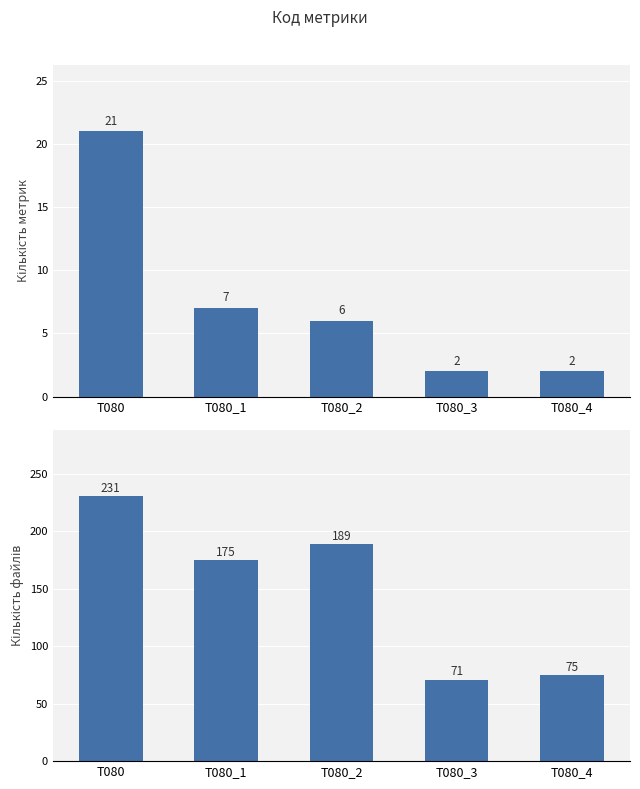

Rank the series by their average value, from highest to lowest.

Сума рядків, Кількість метрик